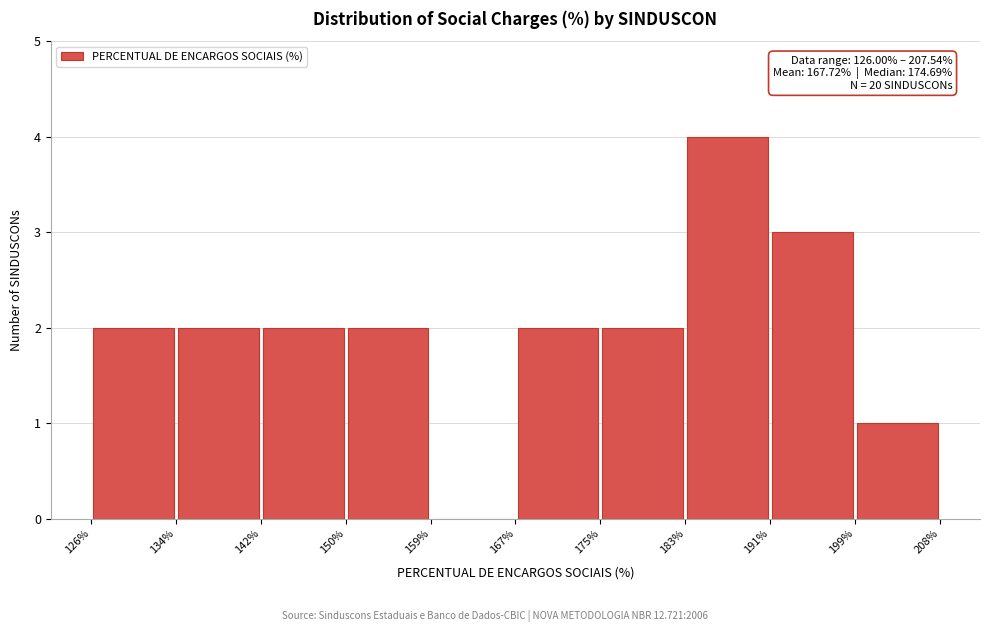

Which range on the x-axis has the tallest bar?

183% to 191%